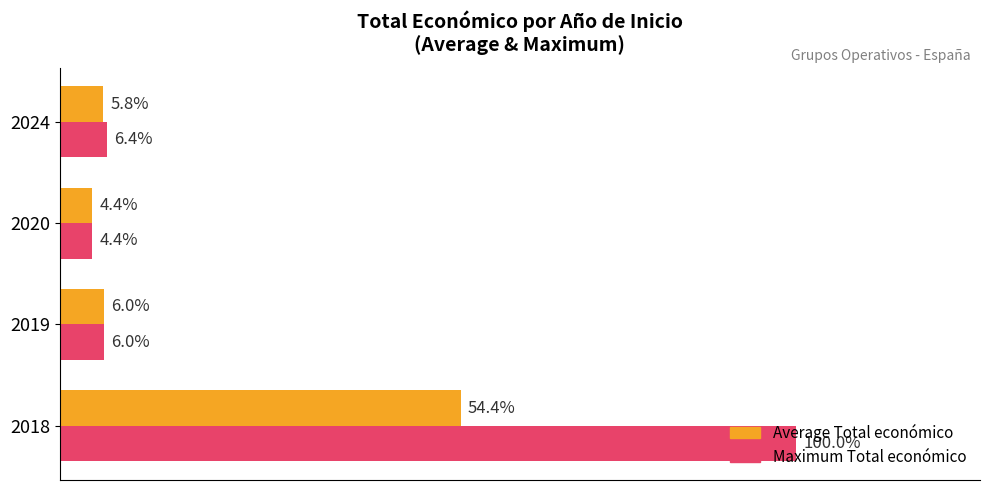

What are all the series names shown in the legend?

Average Total económico, Maximum Total económico